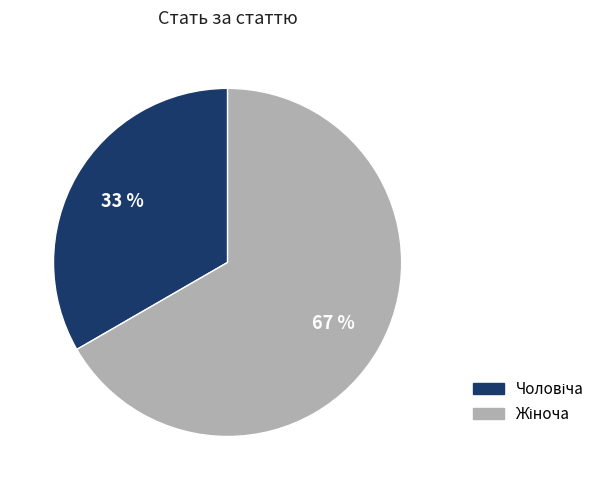

To the nearest percent, what is the average slice percentage?

50%